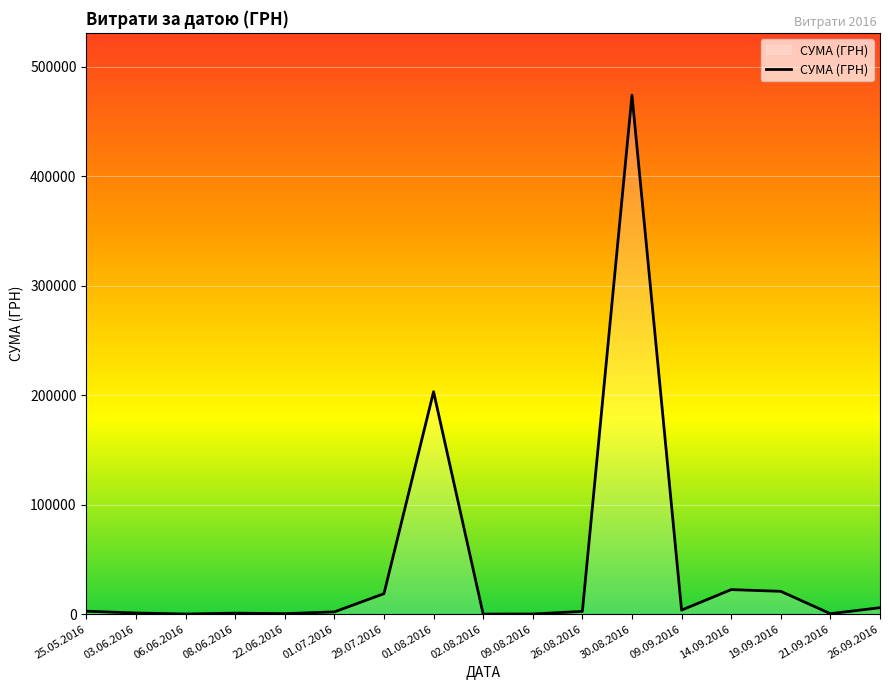

What is the sum of the values at 03.06.2016 and 14.09.2016?

23414.7